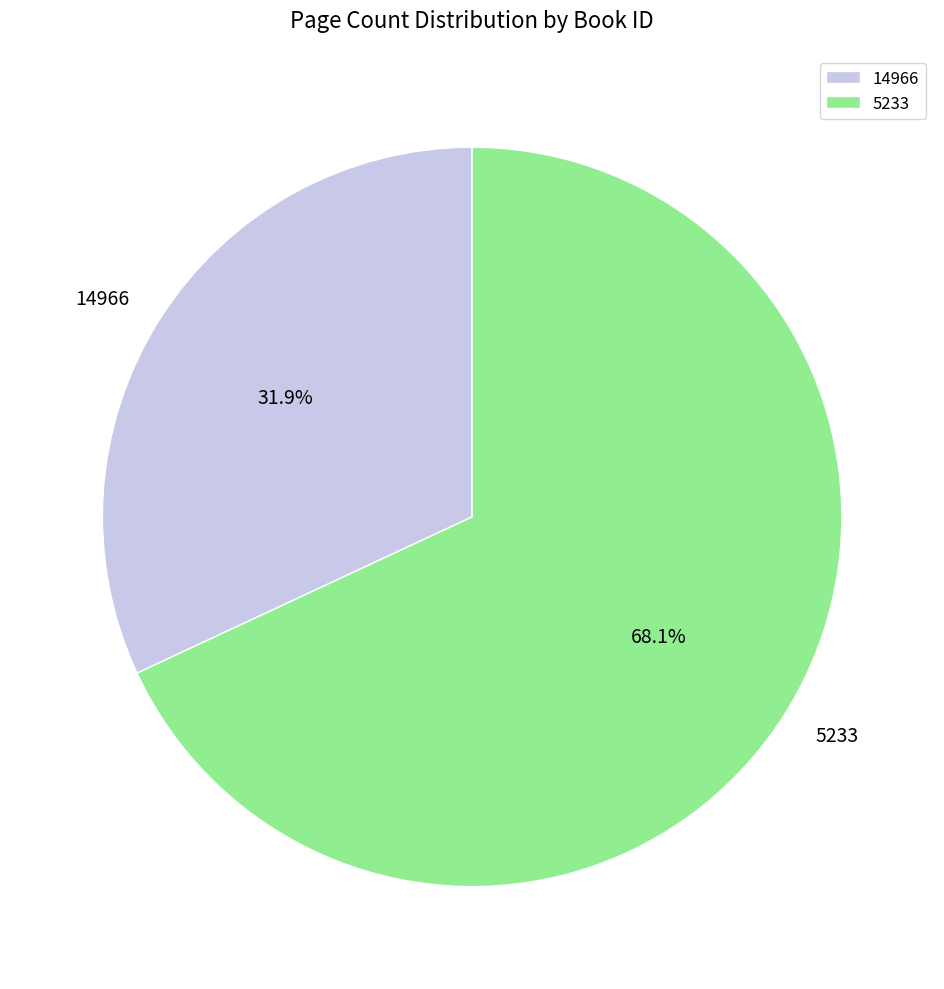

What is the majority slice?

5233